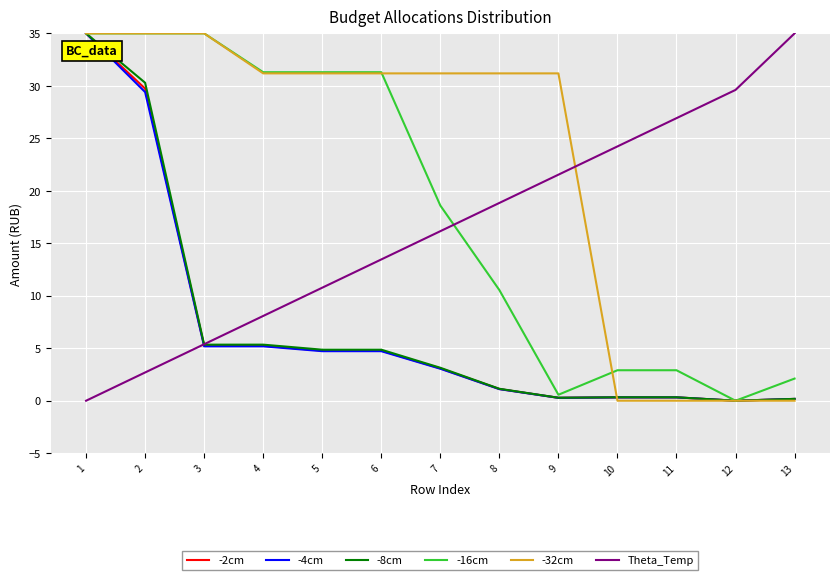

Rank the categories by Theta_Temp value from highest to lowest.

13, 12, 11, 10, 9, 8, 7, 6, 5, 4, 3, 2, 1